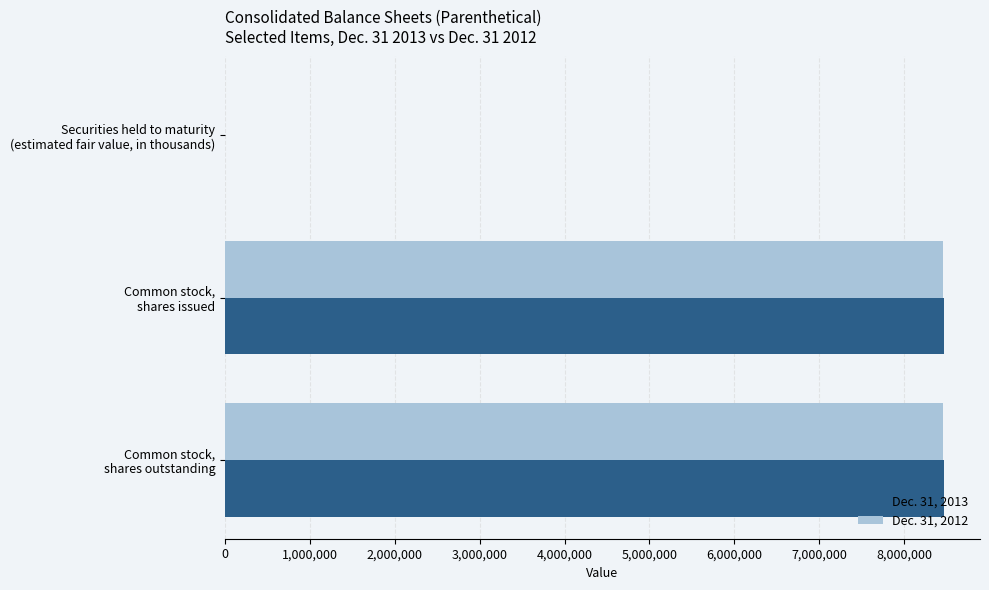

What are all the series names shown in the legend?

Dec. 31, 2013, Dec. 31, 2012